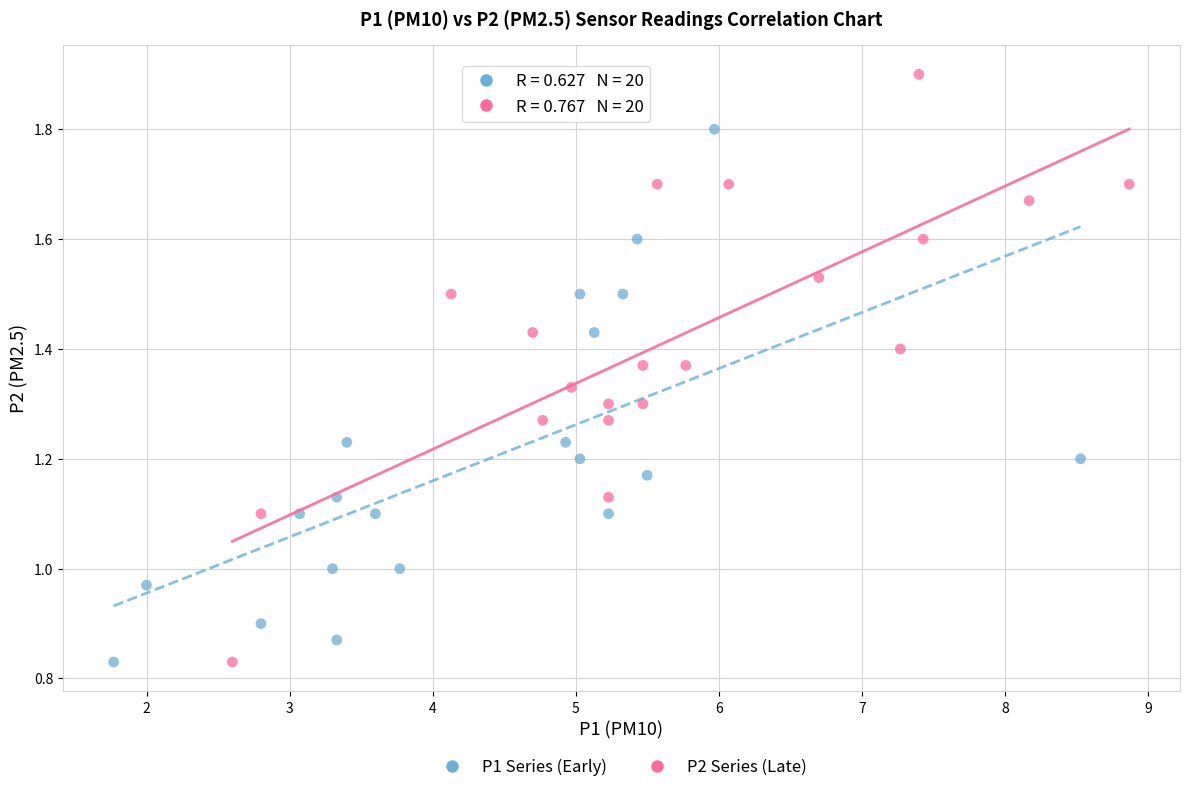

Which series reaches the maximum Y coordinate?

P2 Series (Late)